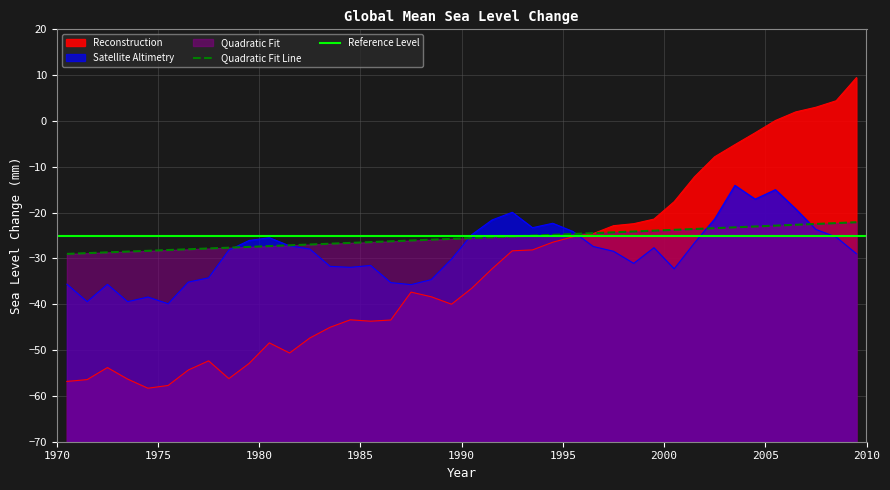

Reading right to left, extract all data points from this chart.

Reconstruction: 9.4	4.4	3.0	2.0	0.1	-2.6	-5.2	-7.8	-12.2	-17.6	-21.4	-22.4	-22.9	-24.6	-25.3	-26.5	-28.1	-28.3	-32.3	-36.5	-40.0	-38.4	-37.3	-43.4	-43.7	-43.4	-45.0	-47.4	-50.6	-48.4	-52.9	-56.2	-52.3	-54.3	-57.7	-58.3	-56.3	-53.8	-56.4	-56.8
Satellite Altimetry: -29.0	-25.3	-23.7	-19.2	-15.0	-17.1	-14.1	-21.4	-26.6	-32.3	-27.7	-31.1	-28.4	-27.4	-24.1	-22.3	-23.3	-19.9	-21.6	-24.8	-30.2	-34.6	-35.7	-35.3	-31.5	-31.9	-31.7	-28.0	-27.3	-25.5	-26.1	-28.2	-34.2	-35.2	-39.9	-38.4	-39.4	-35.7	-39.4	-35.6
Quadratic Fit: -22.1	-22.3	-22.5	-22.7	-22.8	-23.0	-23.2	-23.4	-23.6	-23.8	-23.9	-24.1	-24.3	-24.5	-24.7	-24.8	-25.0	-25.2	-25.4	-25.6	-25.7	-25.9	-26.1	-26.3	-26.4	-26.6	-26.8	-27.0	-27.1	-27.3	-27.5	-27.7	-27.8	-28.0	-28.2	-28.3	-28.5	-28.7	-28.8	-29.0